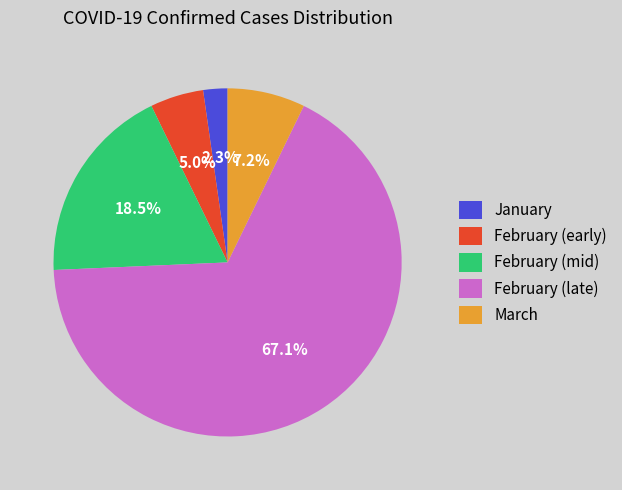

To the nearest percent, what is the average slice percentage?

20%